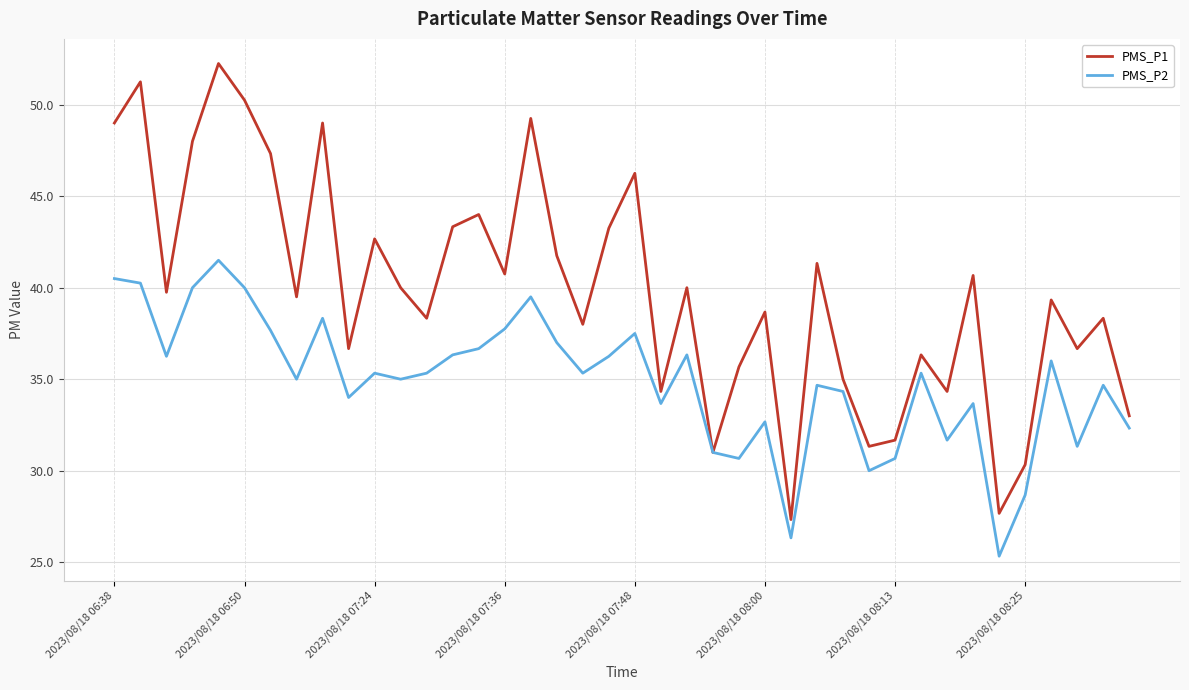

What is the smallest value displayed?

25.3